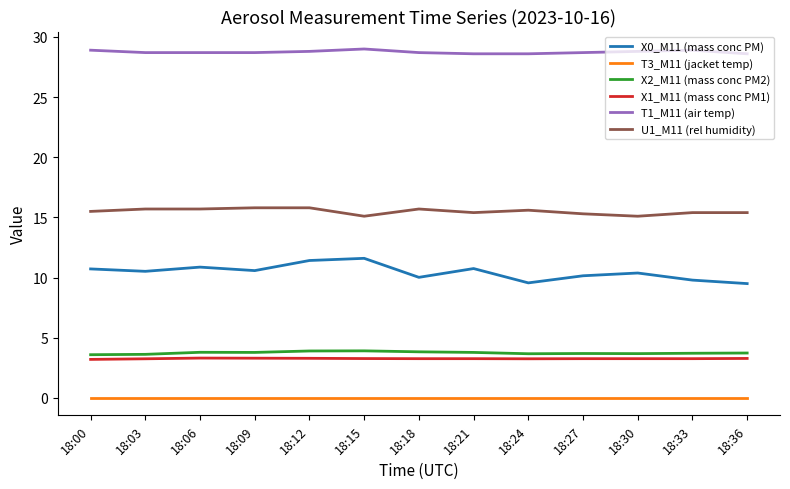

True or false: X1_M11 (mass conc PM1) and U1_M11 (rel humidity) cross at least once.

False